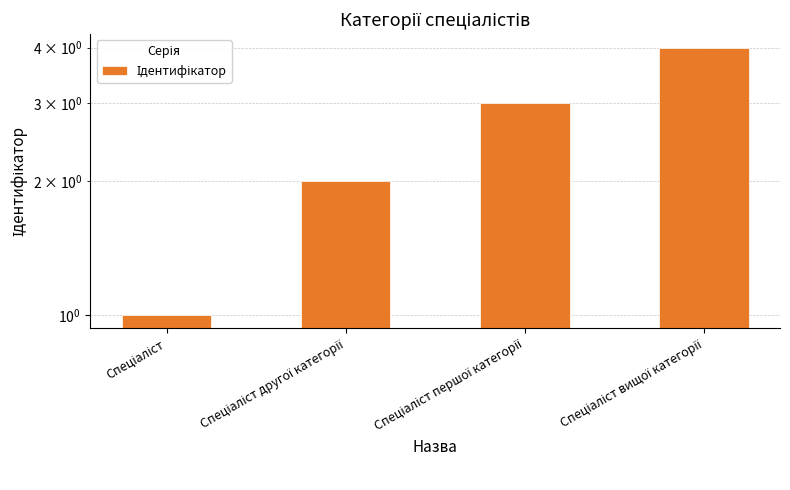

How many series are shown in this chart?

1